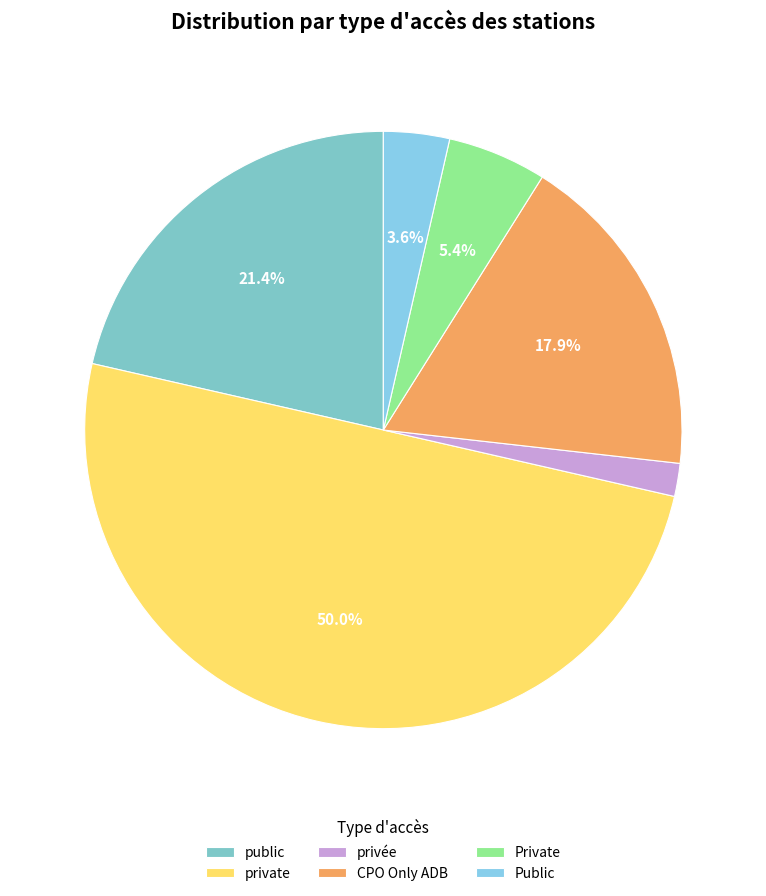

How many slices are in this pie chart?

6